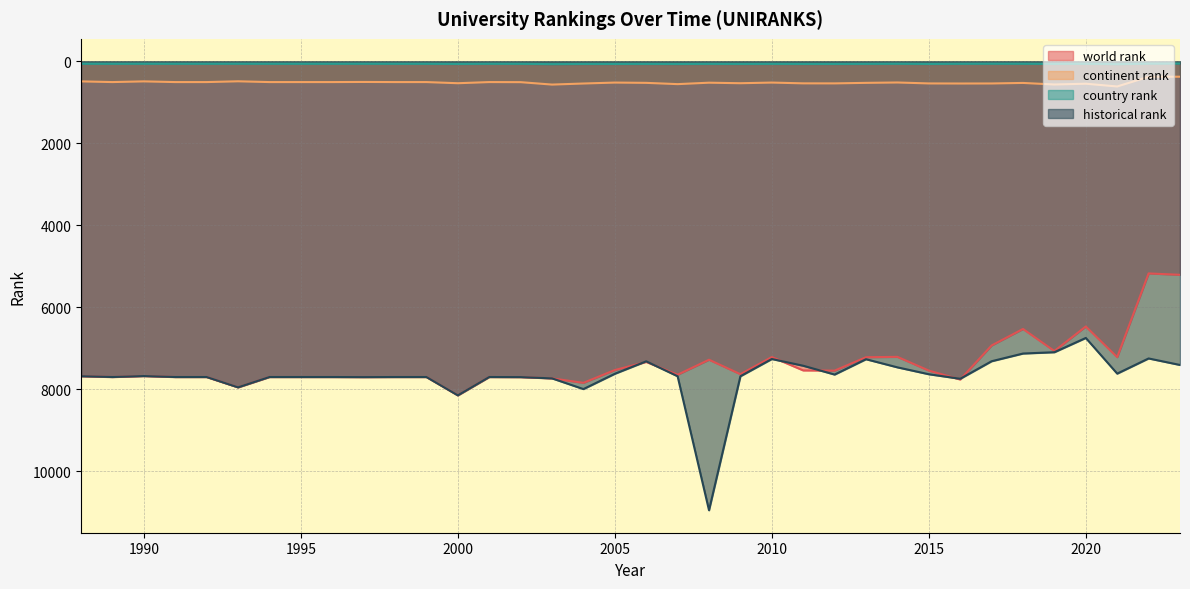

What is the minimum value shown in the chart?

55